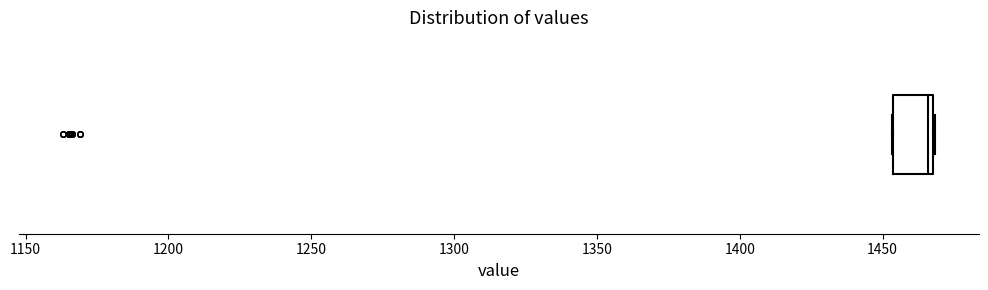

Read this box plot against the x-axis: the position of the median line, the range covered by the box, and the ends of both whiskers. The values are not printed on the chart, so give them approximately, as read against the axis.

median 1465 (just left of the box's right edge), box 1455 to 1465, whiskers 1455 to 1470